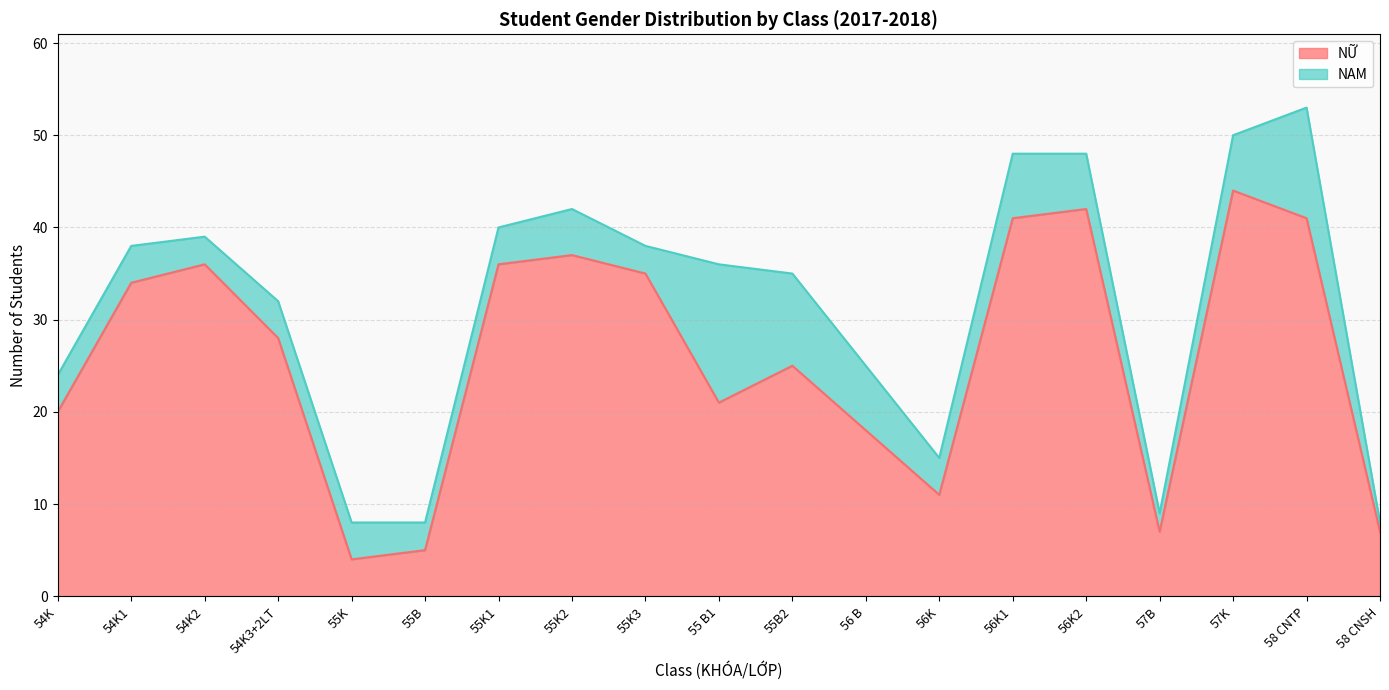

Which has a higher value, 54K3+2LT or 55K2?

55K2